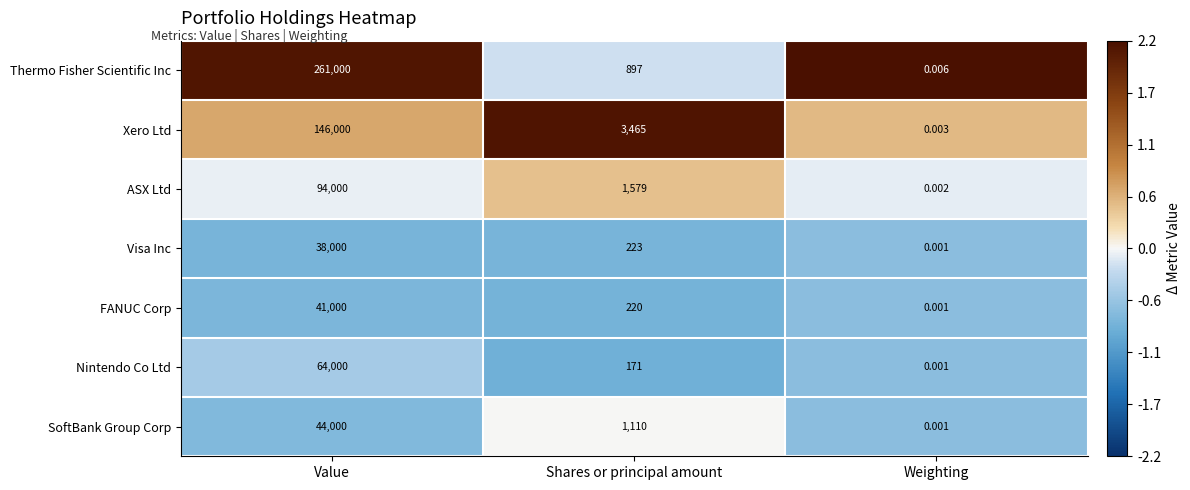

Rank the series at Value from highest to lowest value.

Thermo Fisher Scientific Inc, Xero Ltd, ASX Ltd, Nintendo Co Ltd, SoftBank Group Corp, FANUC Corp, Visa Inc